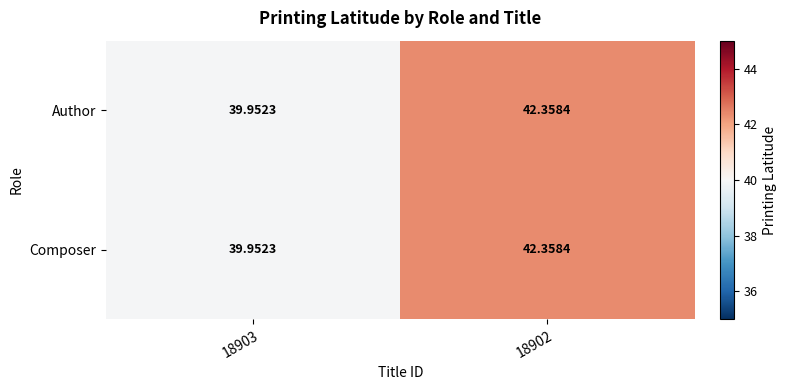

What is the total value across all series at 18902?

84.7